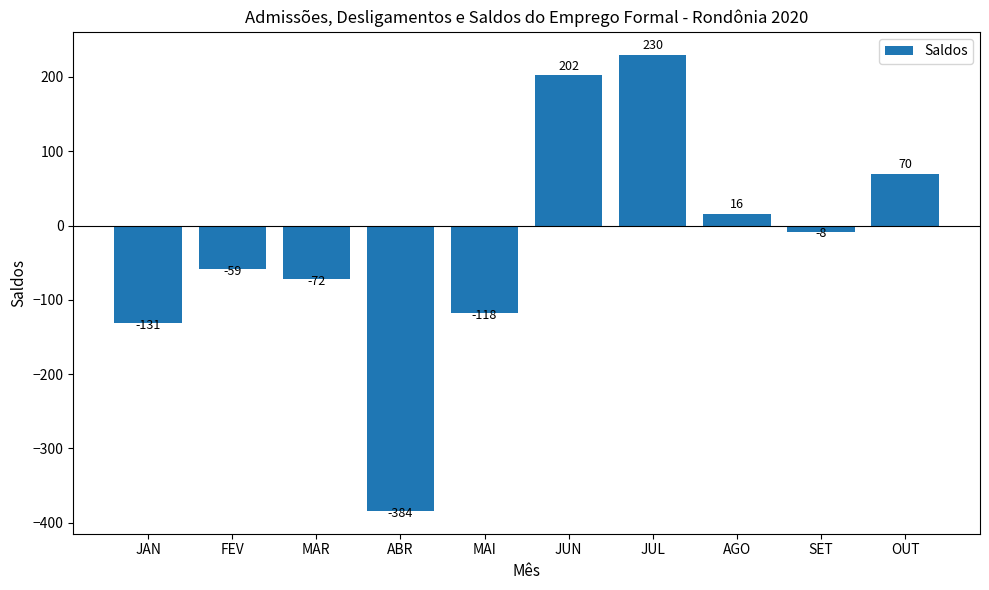

How many data points are less than -8?

5